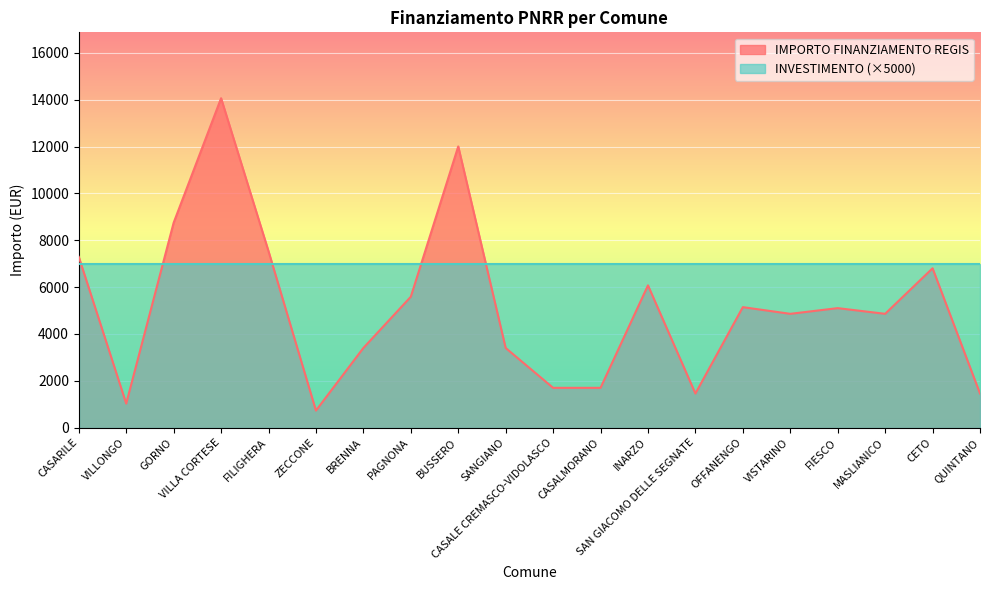

What is the label of the 5th point from the left?

FILIGHERA